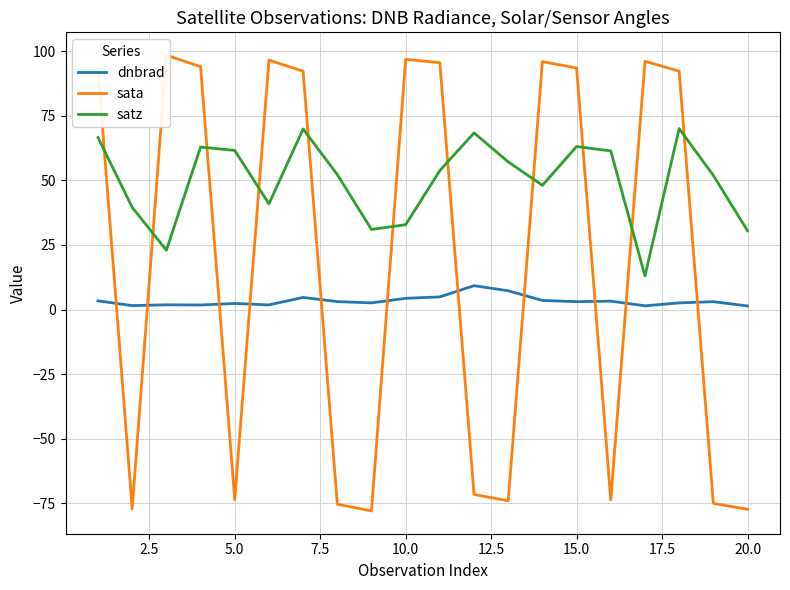

Which series has the widest spread of values?

sata